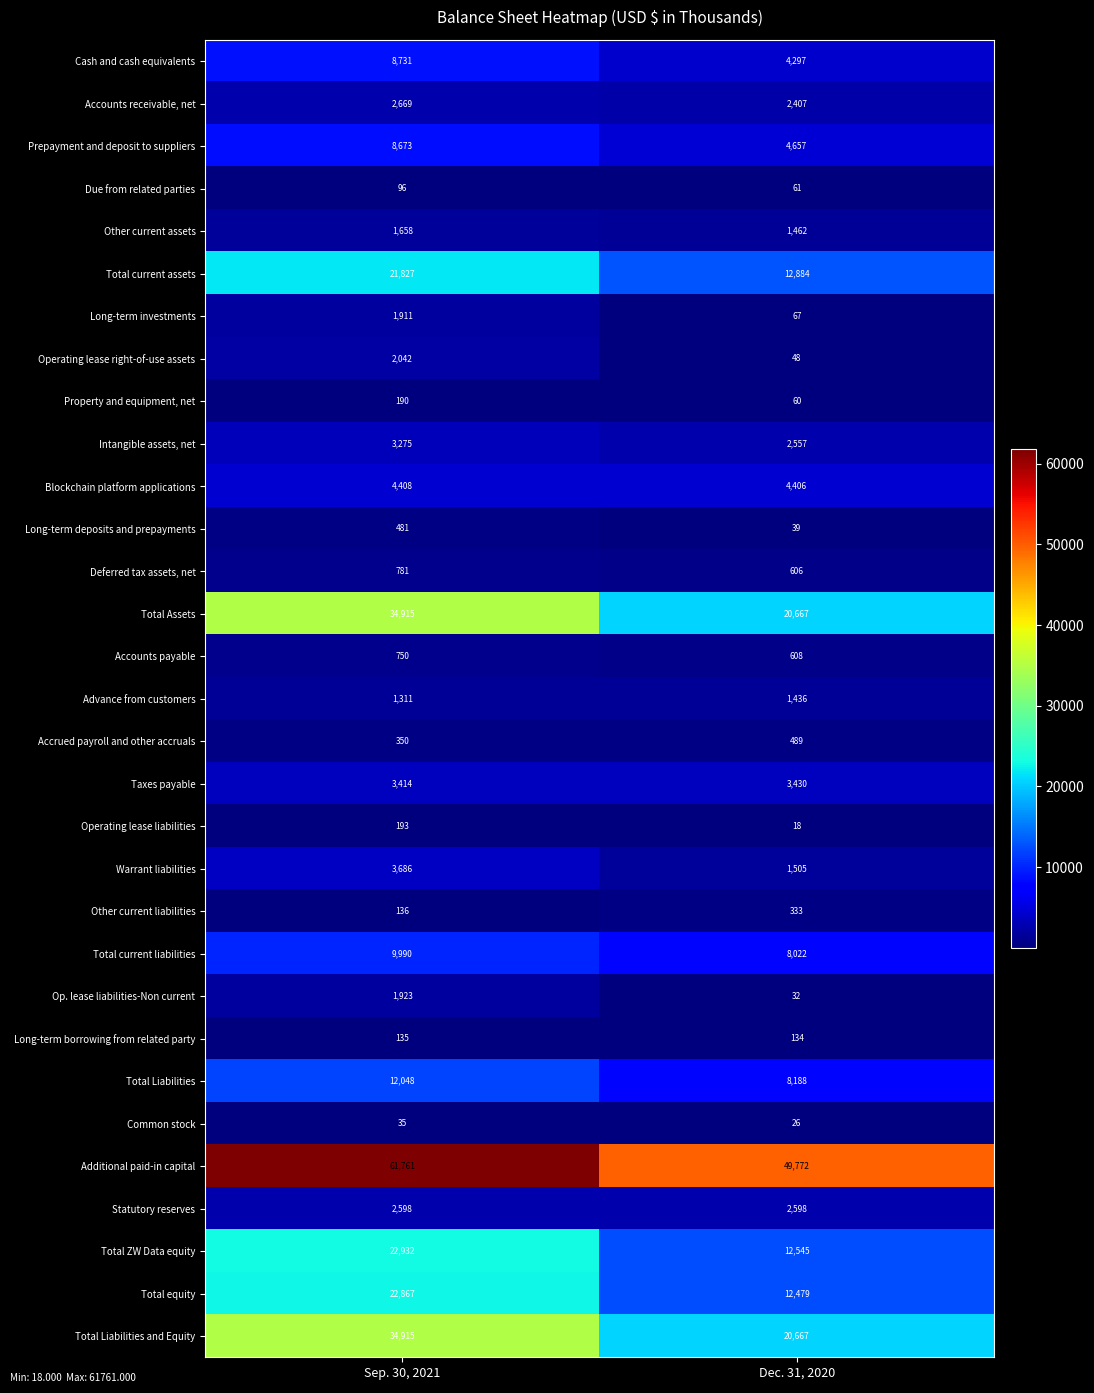

What is the difference between the Long-term investments values at Dec. 31, 2020 and Sep. 30, 2021?

1844